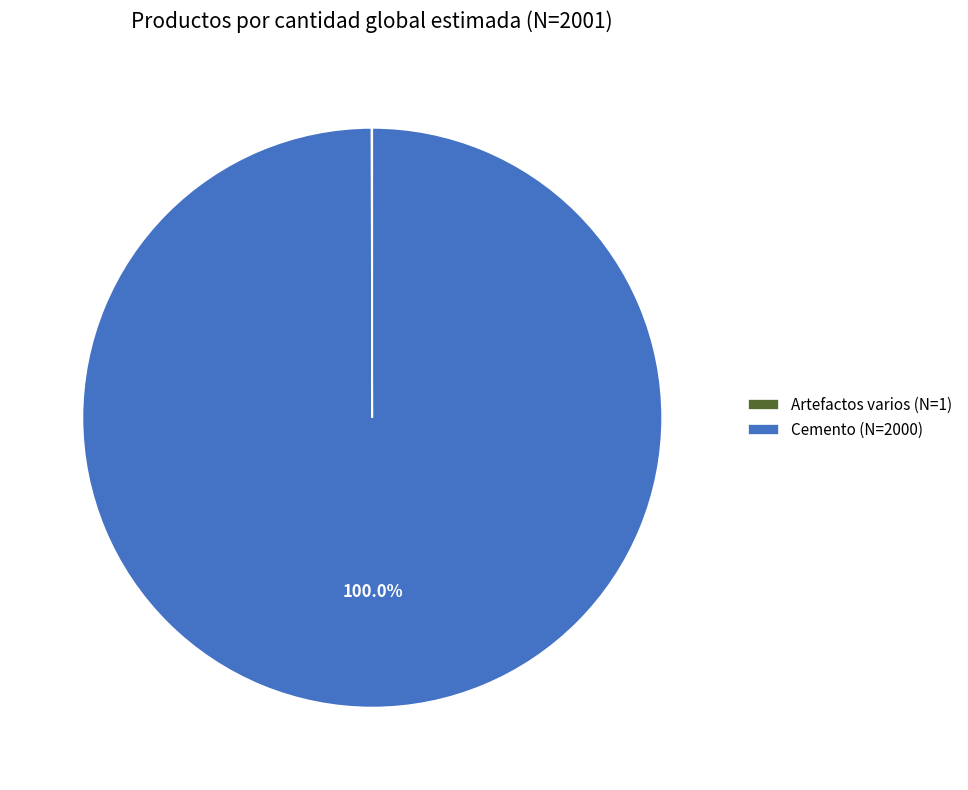

What is the largest slice in the pie chart?

Cemento